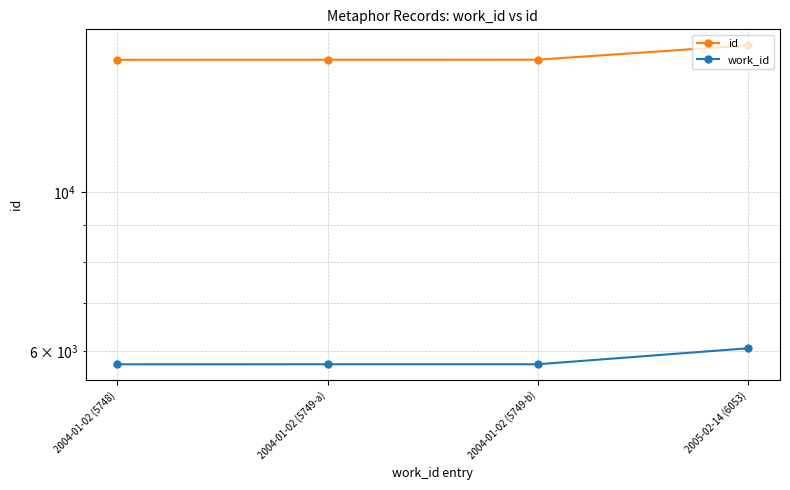

The value of id at 2005-02-14 (6053) is 16044. True or false?

True